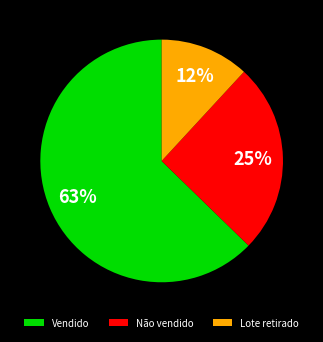

The Não vendido slice represents 25% of the pie. True or false?

True